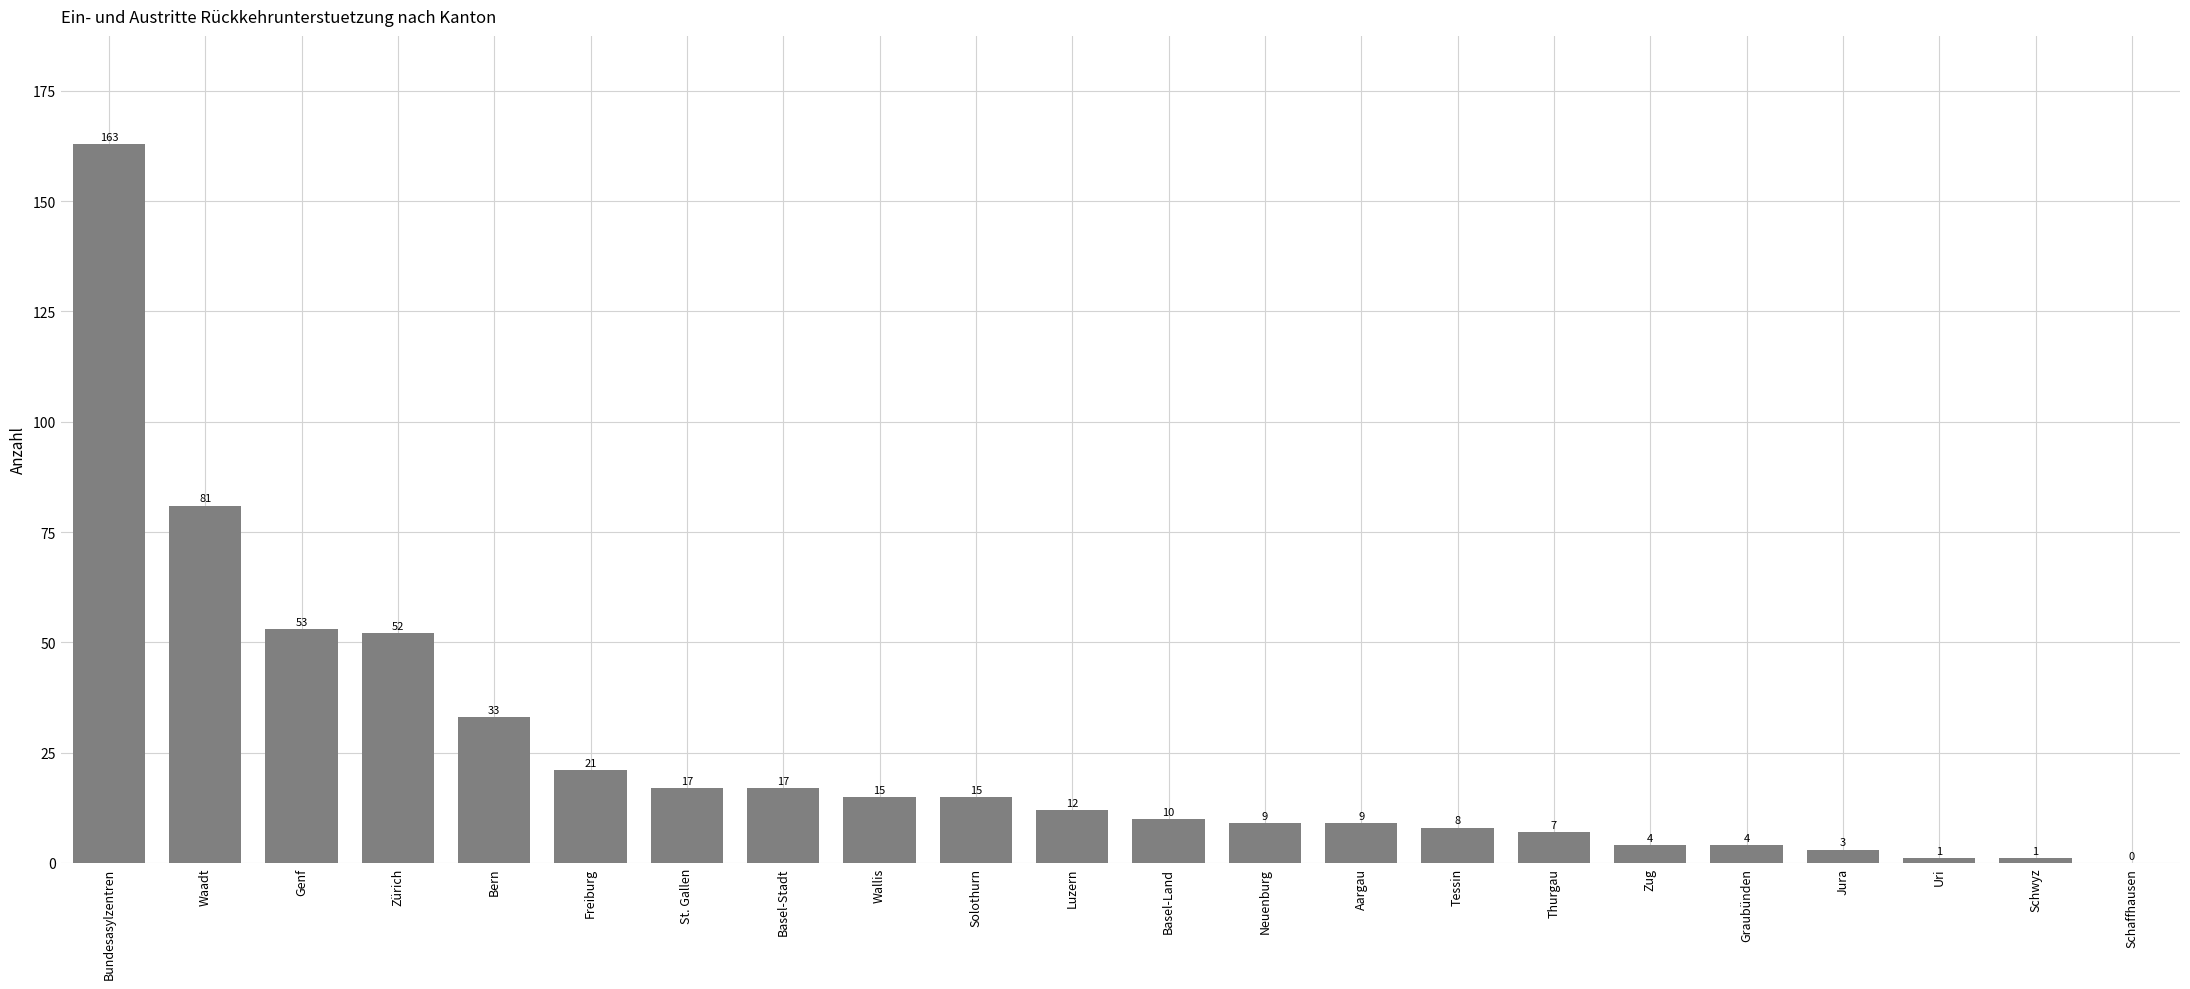

Reading right to left, list all the values displayed in this chart.

Schaffhausen=0	Schwyz=1	Uri=1	Jura=3	Graubünden=4	Zug=4	Thurgau=7	Tessin=8	Aargau=9	Neuenburg=9	Basel-Land=10	Luzern=12	Solothurn=15	Wallis=15	Basel-Stadt=17	St. Gallen=17	Freiburg=21	Bern=33	Zürich=52	Genf=53	Waadt=81	Bundesasylzentren=163